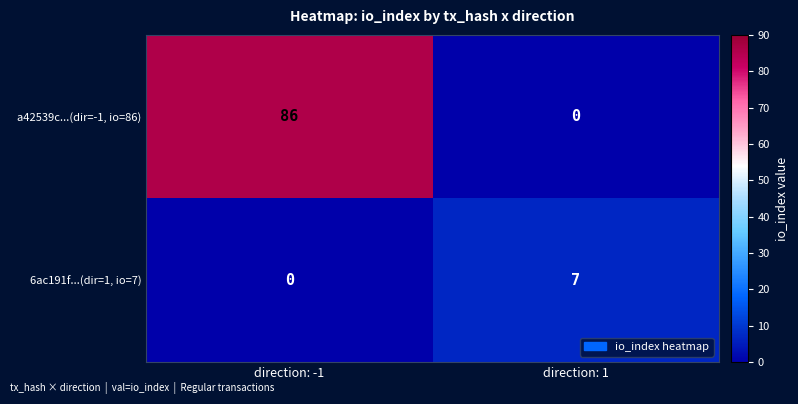

Reading right to left, transcribe all the data shown in this chart.

a42539c...(dir=-1, io=86): direction: 1=0	direction: -1=86
6ac191f...(dir=1, io=7): direction: 1=7	direction: -1=0